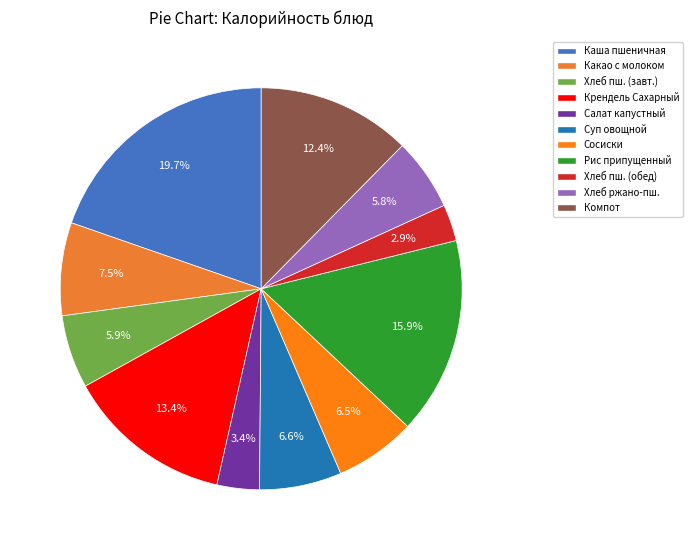

What percentage is NOT represented by Рис припущенный?

84.1%